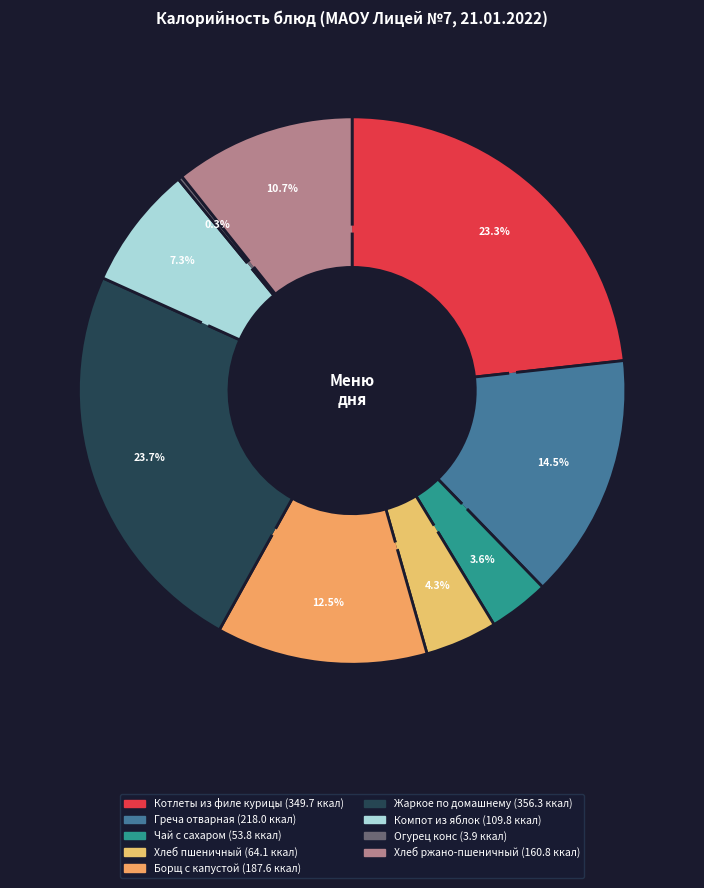

How many segments does this pie chart have?

9